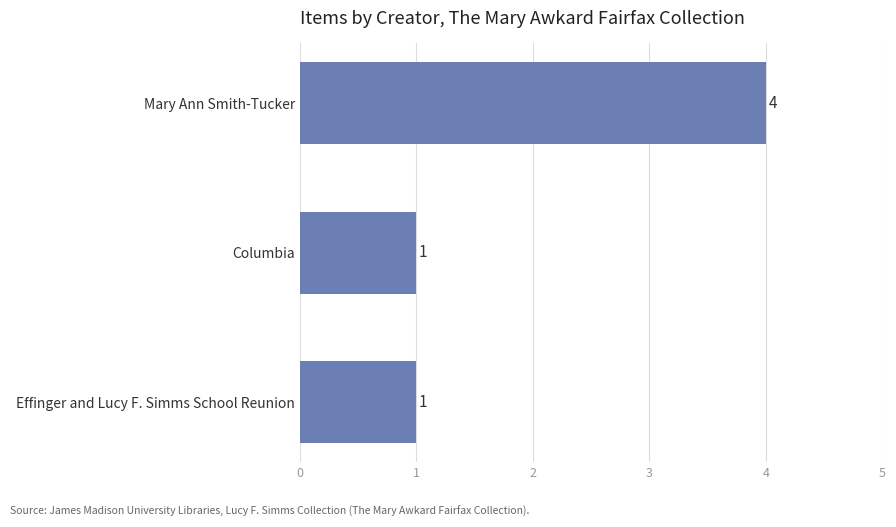

Reading top to bottom, what are all the values shown in this chart?

Mary Ann Smith-Tucker=4	Columbia=1	Effinger and Lucy F. Simms School Reunion=1